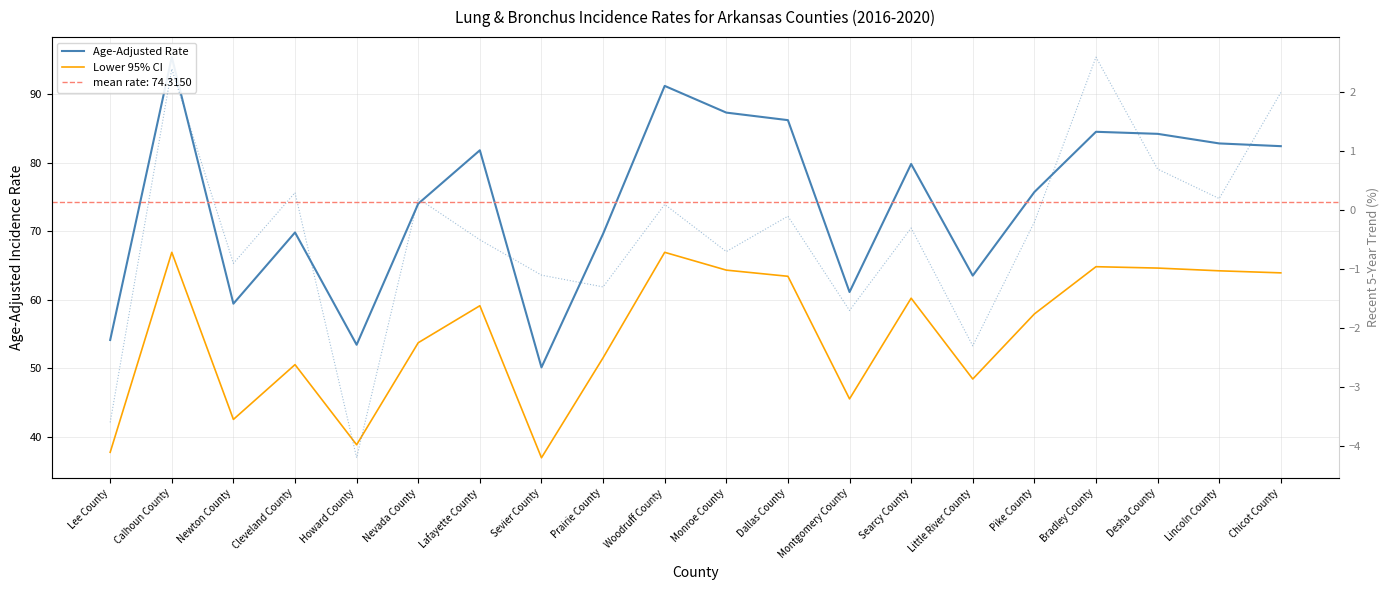

What is the difference between the maximum and minimum values in the Age-Adjusted Rate series?

45.3